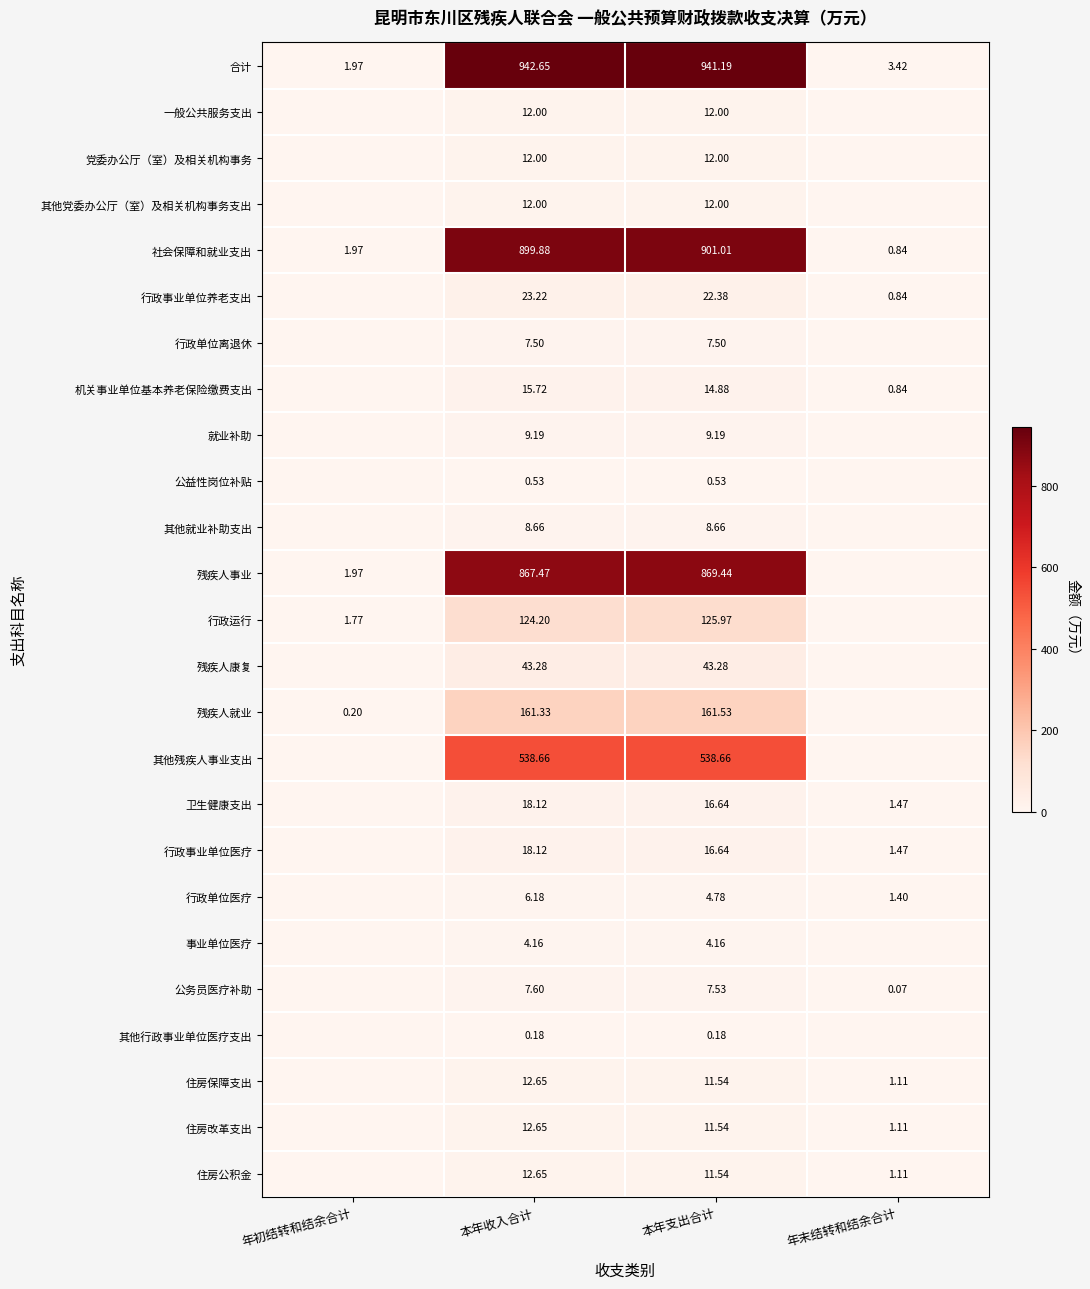

Is the value of 住房保障支出 at 本年支出合计 greater than the value of 残疾人康复 at 本年收入合计?

No